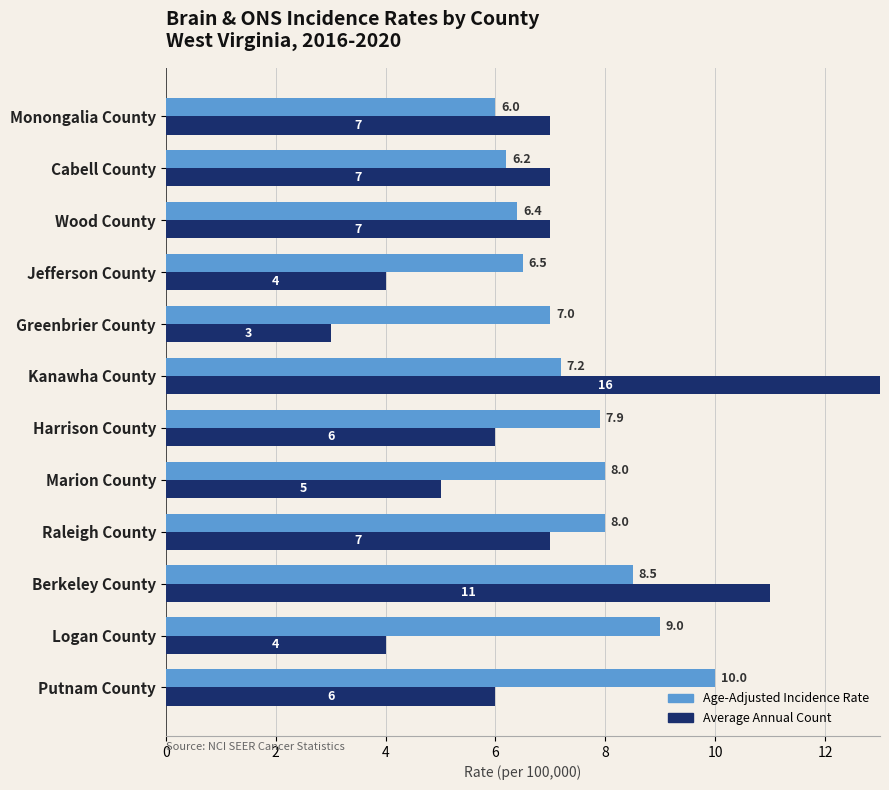

How many values in the Age-Adjusted Incidence Rate series exceed 7?

7